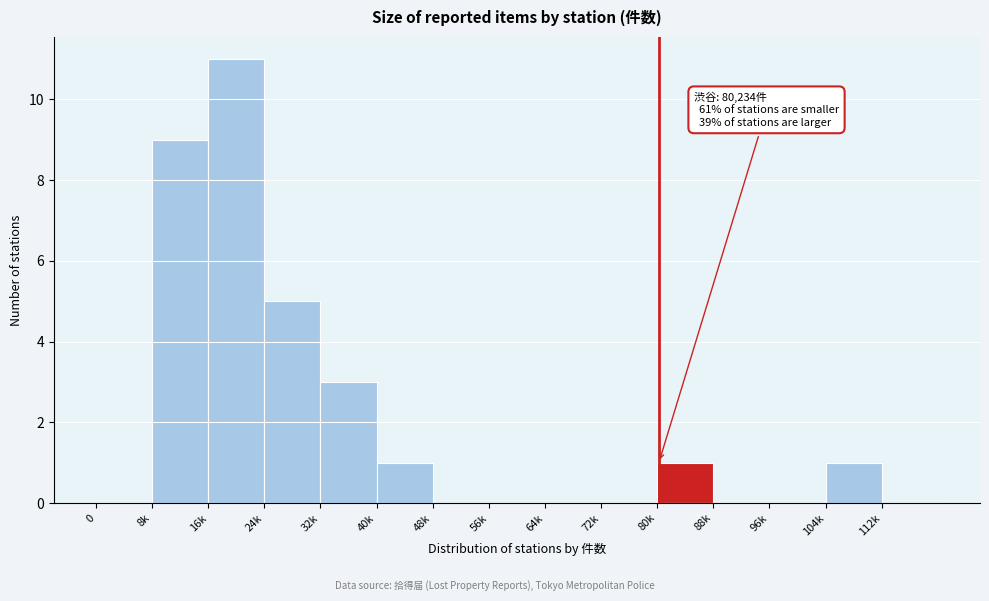

Reading right to left, transcribe all the data shown in this chart.

112k=0	104k=1	96k=0	88k=0	80k=1	72k=0	64k=0	56k=0	48k=0	40k=1	32k=3	24k=5	16k=11	8k=9	0=0